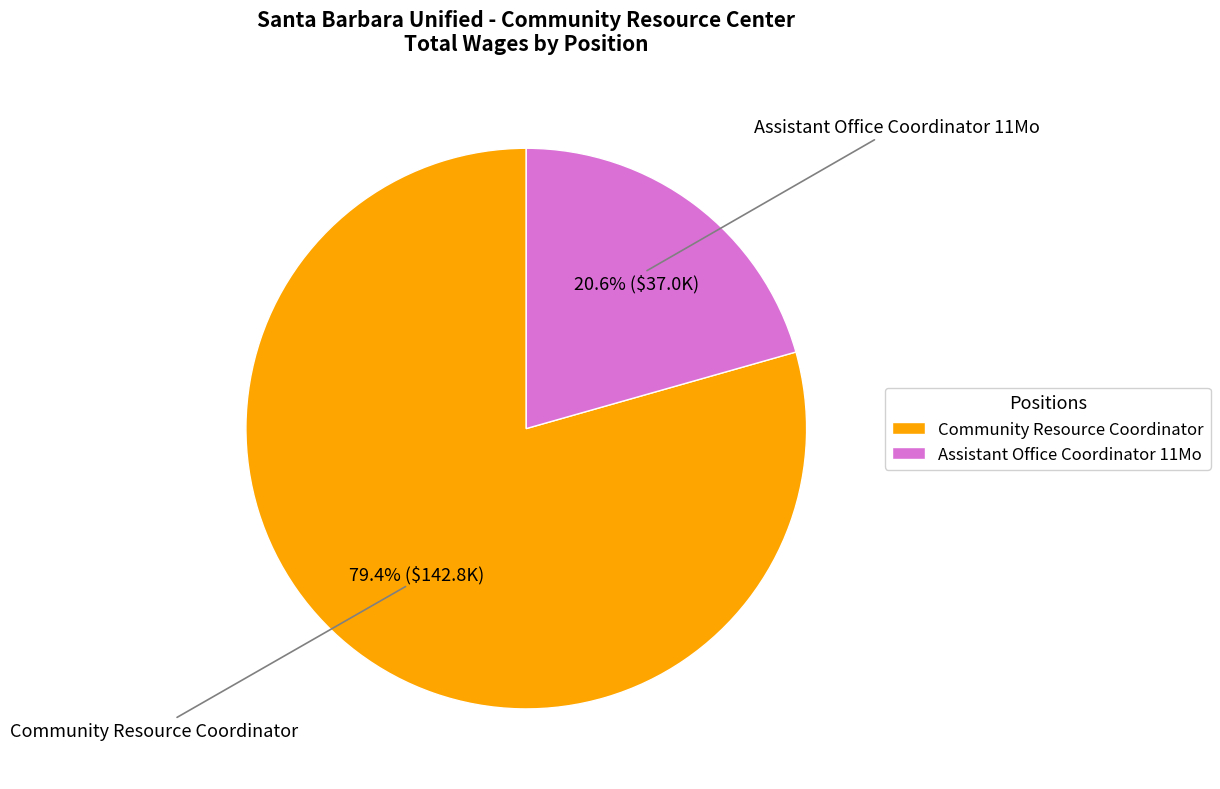

Count the number of slices in the pie.

2